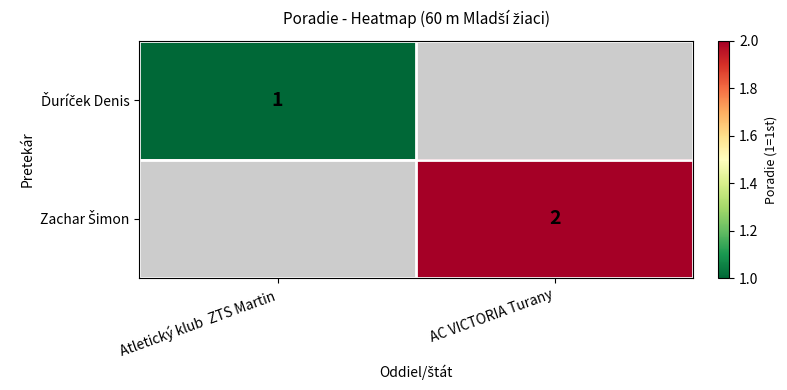

Which category has the highest value across all series?

AC VICTORIA Turany